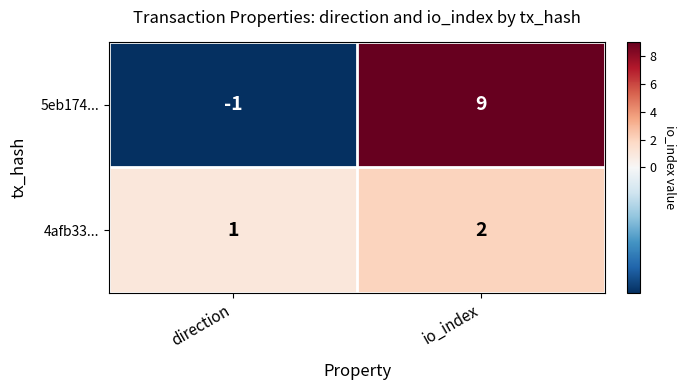

Count the number of data series in this chart.

2